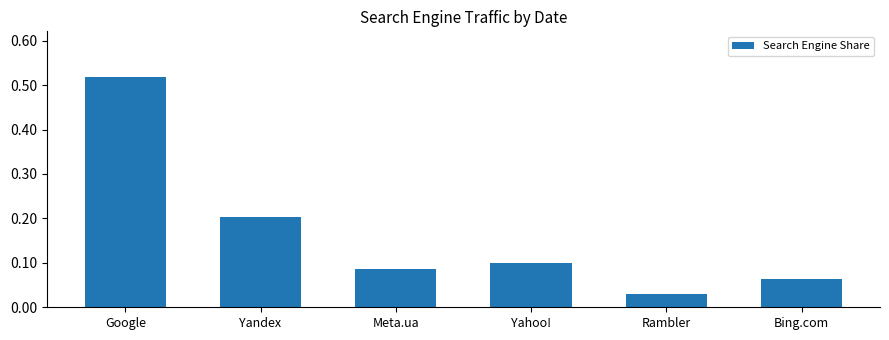

How many bars are there in total?

6